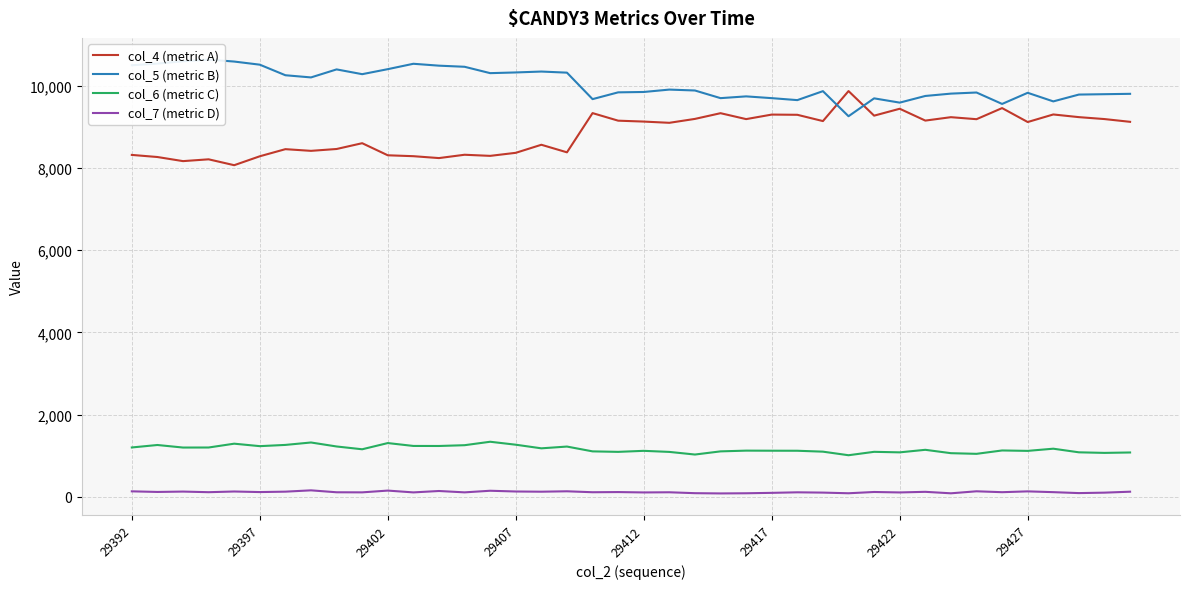

True or false: col_7 (metric D) and col_4 (metric A) intersect in this chart.

False